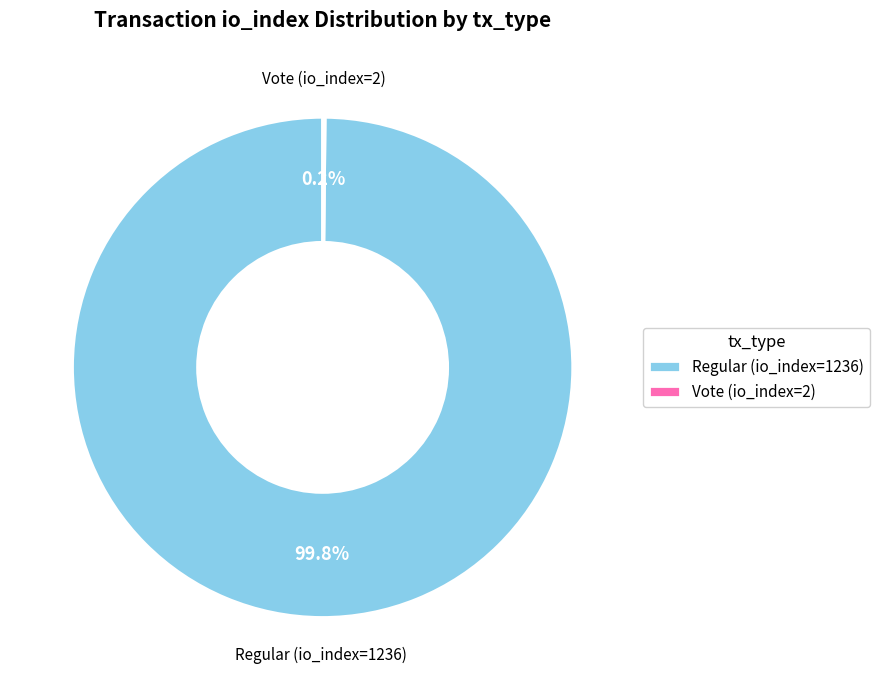

How much of the chart is everything except Regular (io_index=1236)?

0.2%